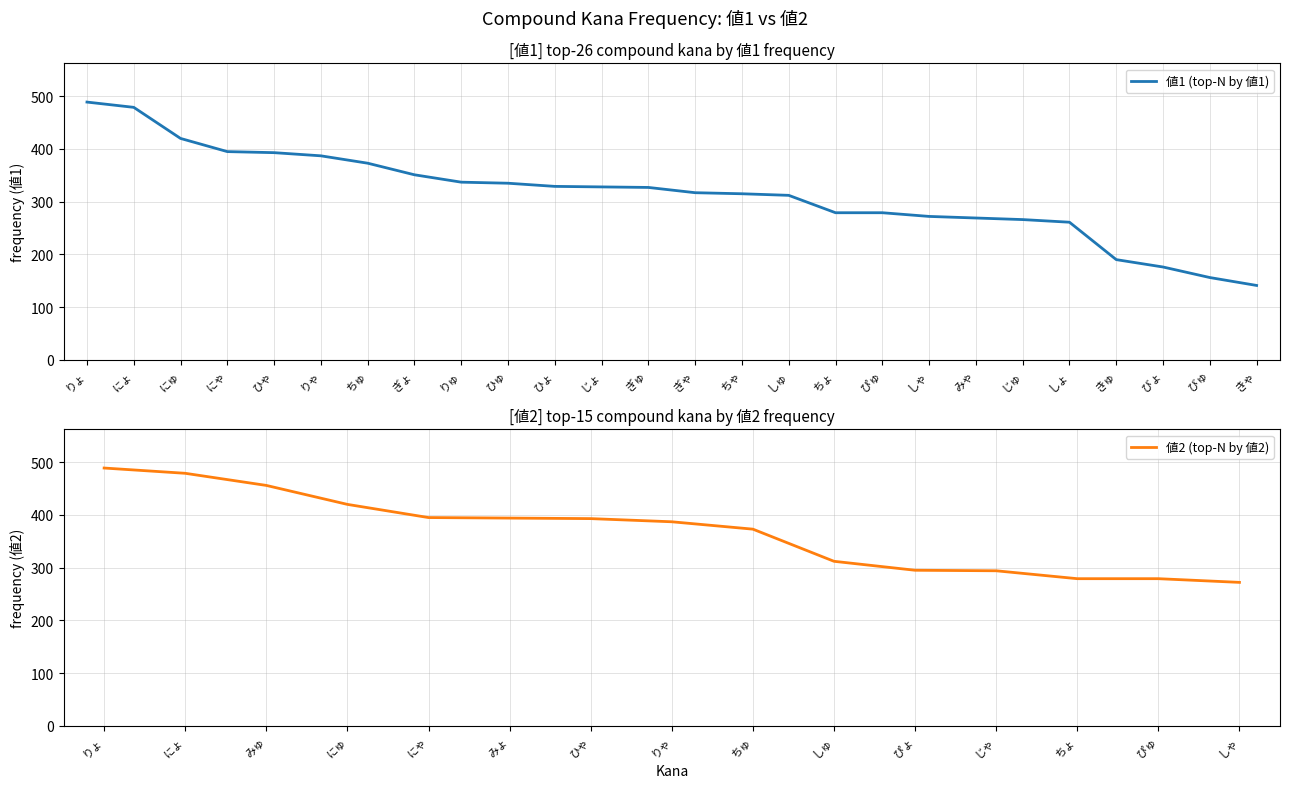

Does the chart display data point markers on the line(s)?

No